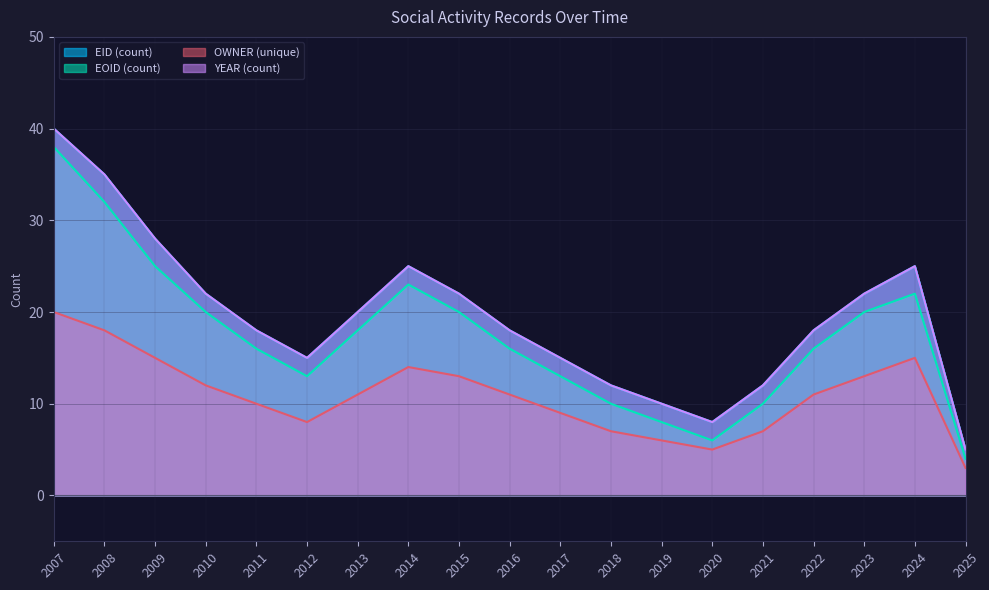

What is the difference between the second highest and minimum values in the EID (count) series?

30